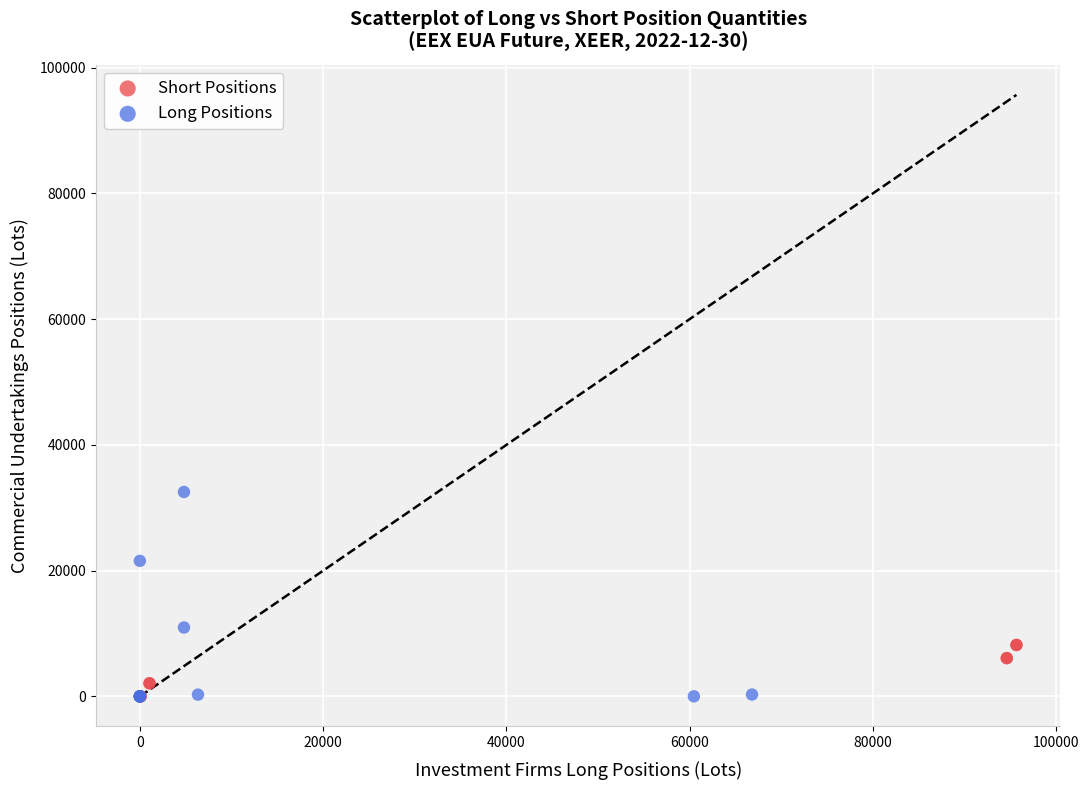

Which series reaches the maximum Y coordinate?

Long Positions